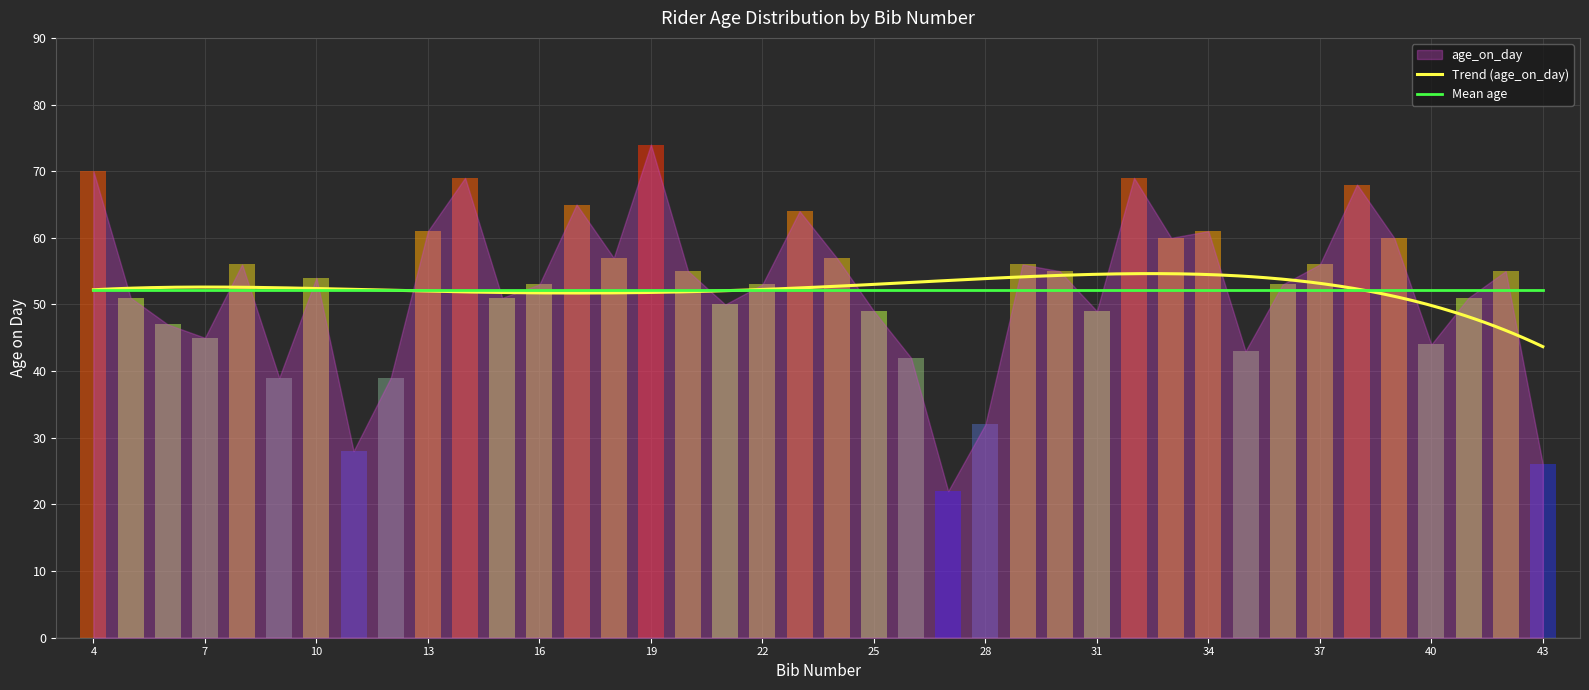

Rank the categories by value from lowest to highest.

27, 43, 11, 28, 9, 12, 26, 35, 40, 7, 6, 25, 31, 21, 5, 15, 41, 16, 22, 36, 10, 20, 30, 42, 8, 29, 37, 18, 24, 33, 39, 13, 34, 23, 17, 38, 14, 32, 4, 19